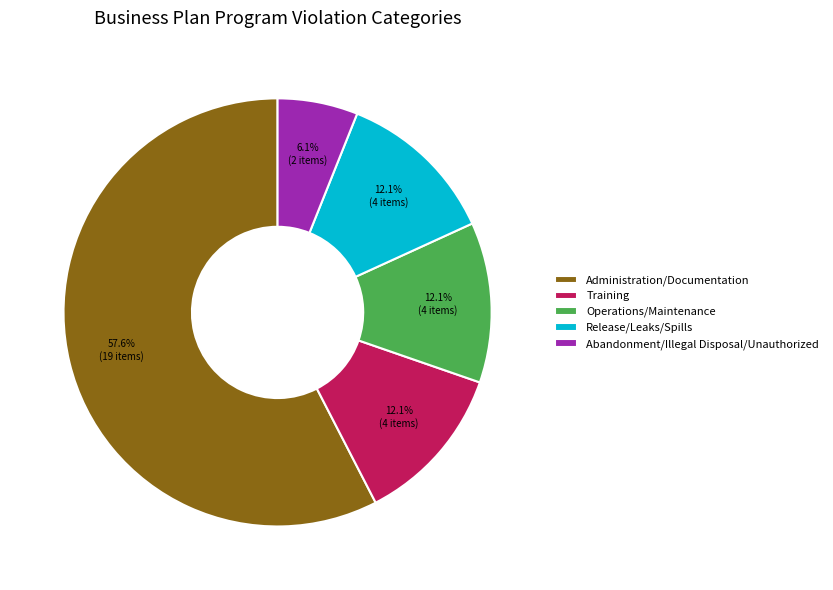

The Abandonment/Illegal Disposal/Unauthorized slice represents 17% of the pie. True or false?

False